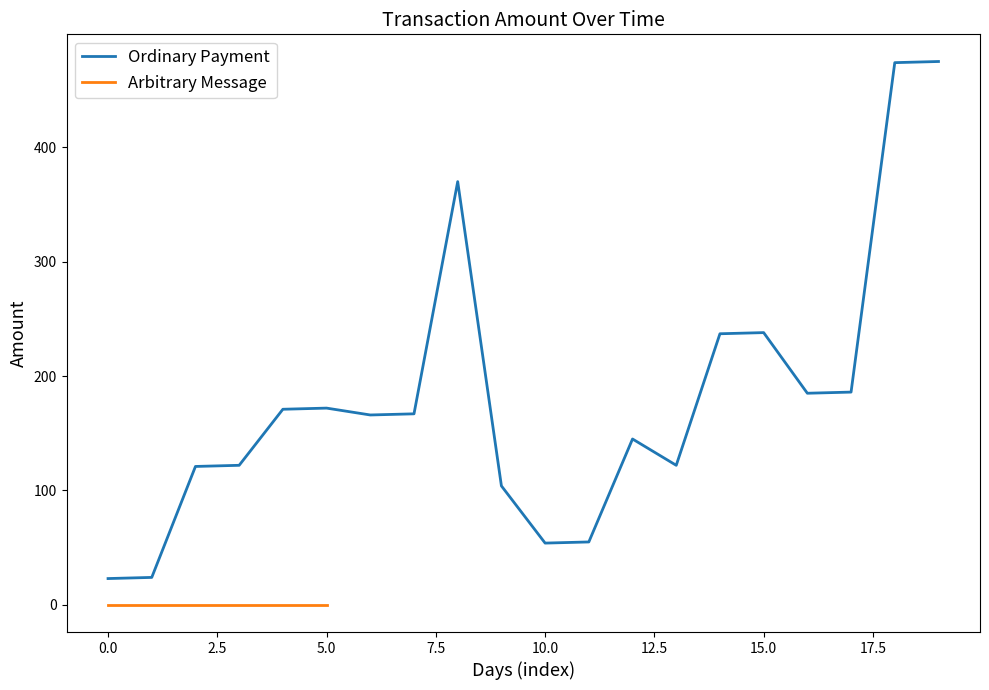

What is the lowest value of the Ordinary Payment series?

23